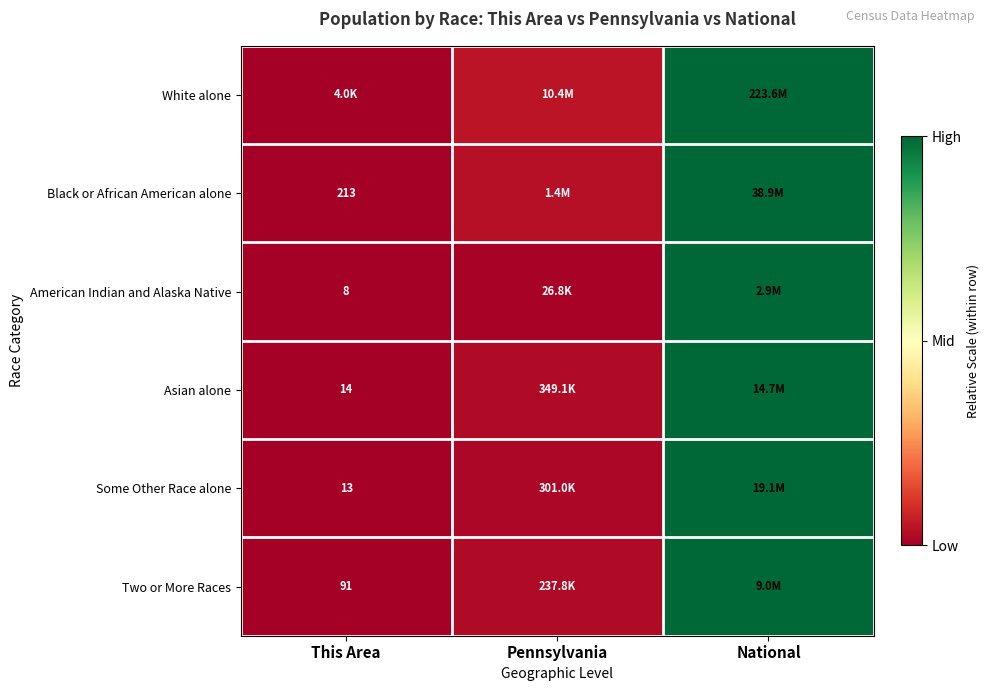

True or false: Asian alone has a value of 0.5 at This Area.

False